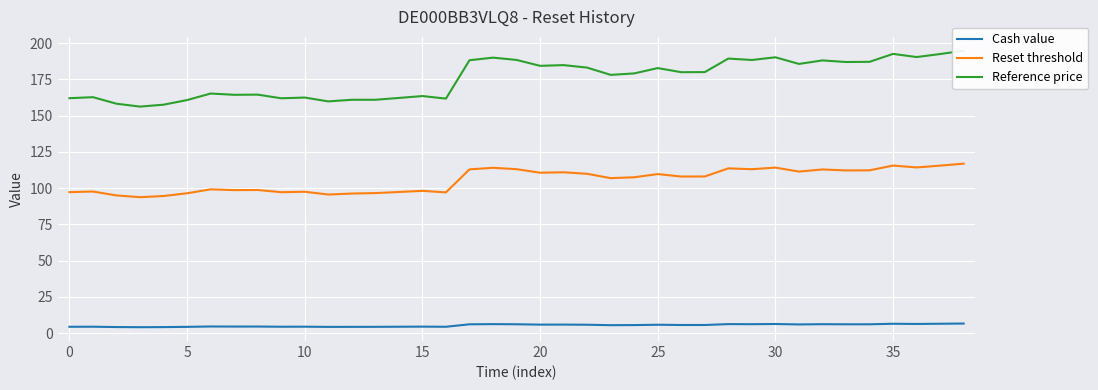

What is the lowest value of the Reset threshold series?

93.8